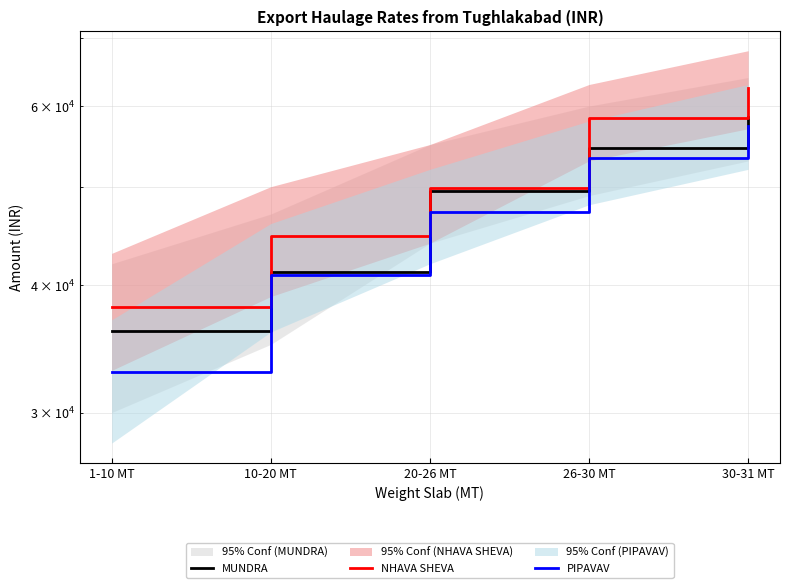

Is the value of MUNDRA at 20-26 MT greater than the value of PIPAVAV at 20-26 MT?

Yes